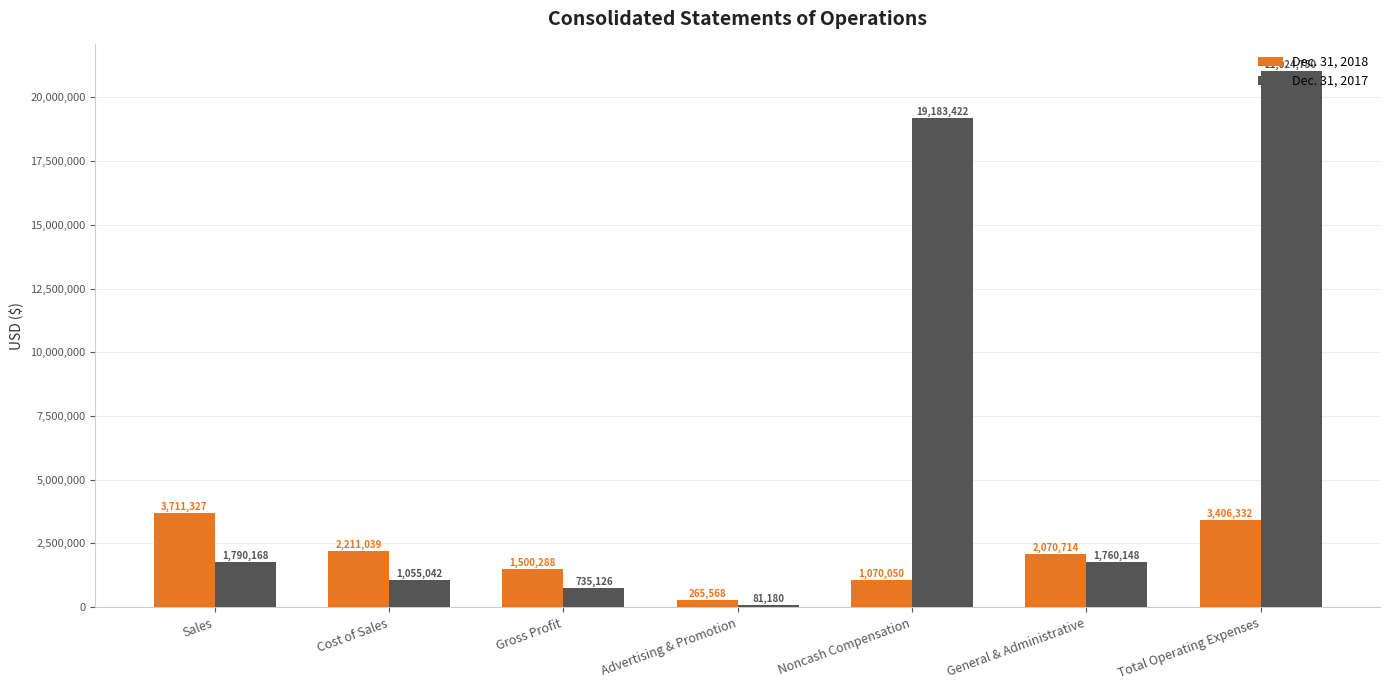

What is the difference between the highest and lowest values at Advertising & Promotion?

184388